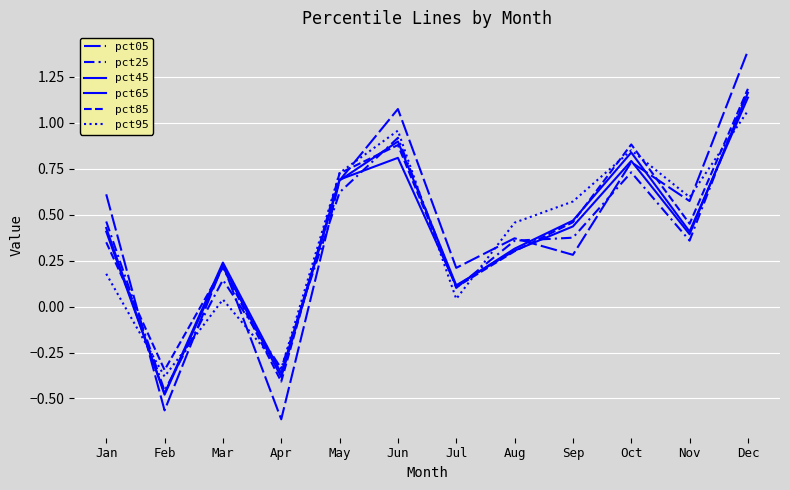

Does the chart have visible grid lines?

Yes